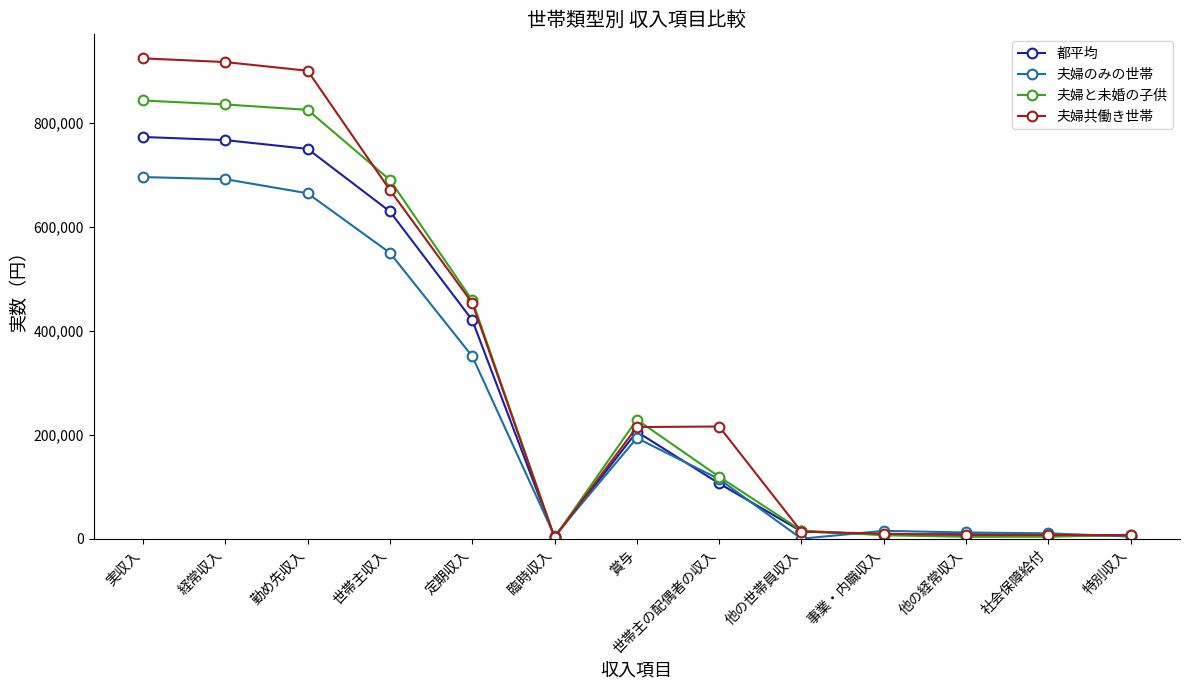

True or false: 夫婦と未婚の子供 has a value of 228868 at 賞与.

True